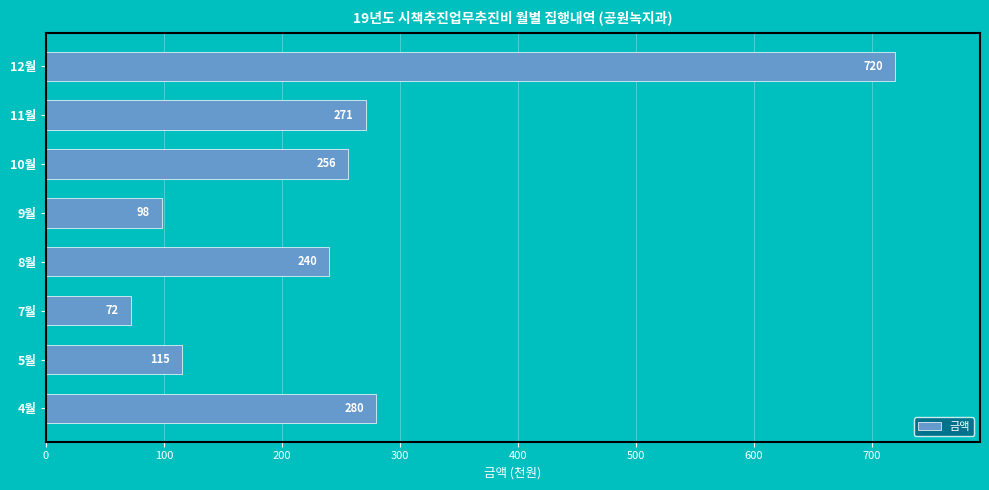

Reading bottom to top, extract all data points from this chart.

280	115	72	240	98	256	271	720